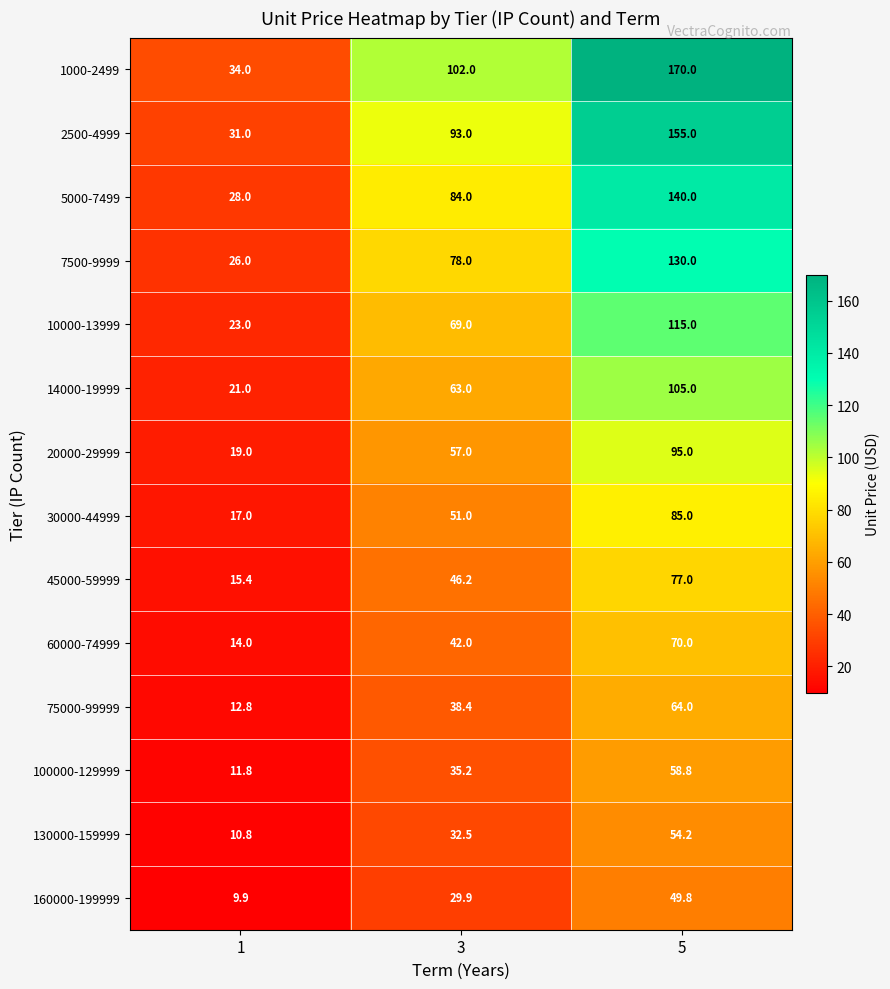

What is the difference between the maximum and minimum values in the 10000-13999 series?

92.0